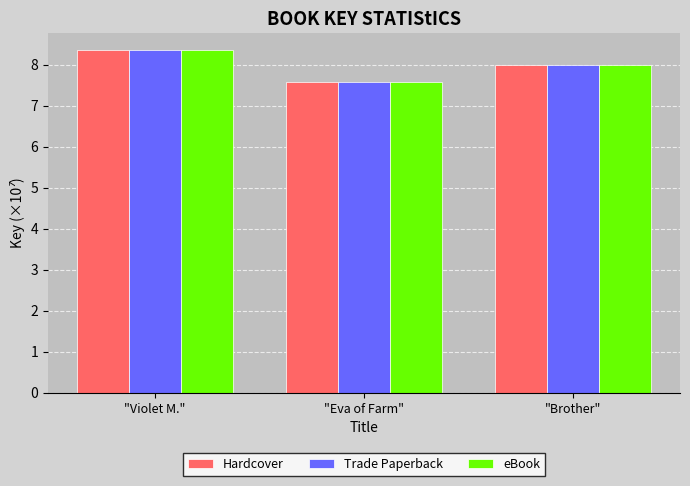

What is the label of the 3rd bar from the left?

"Brother"